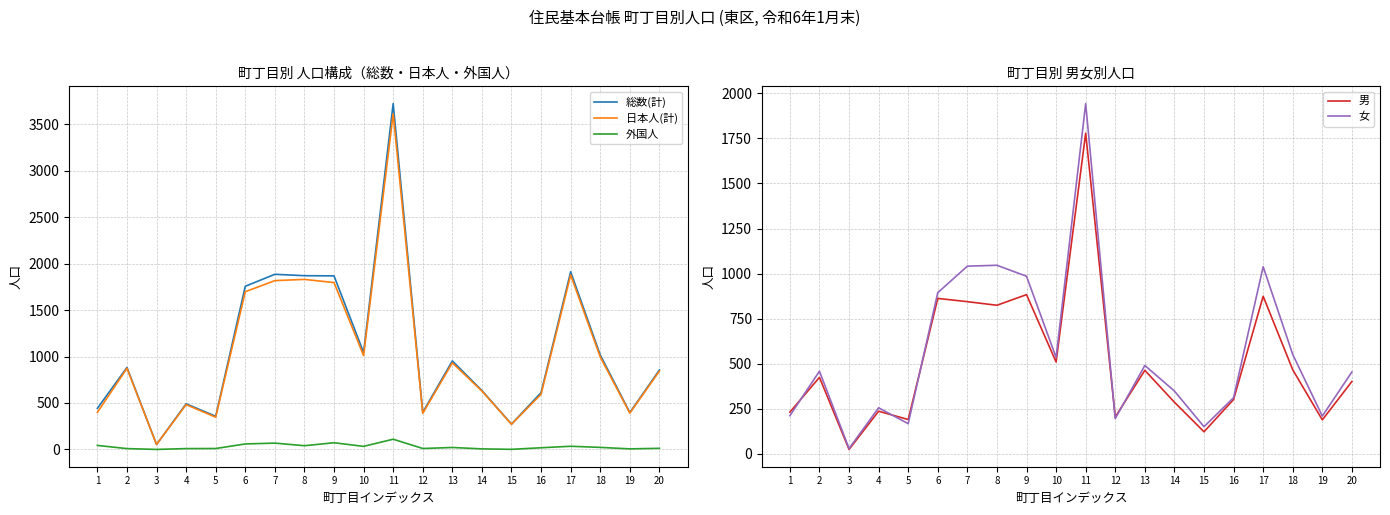

What is the total value across all series at 12?

1197